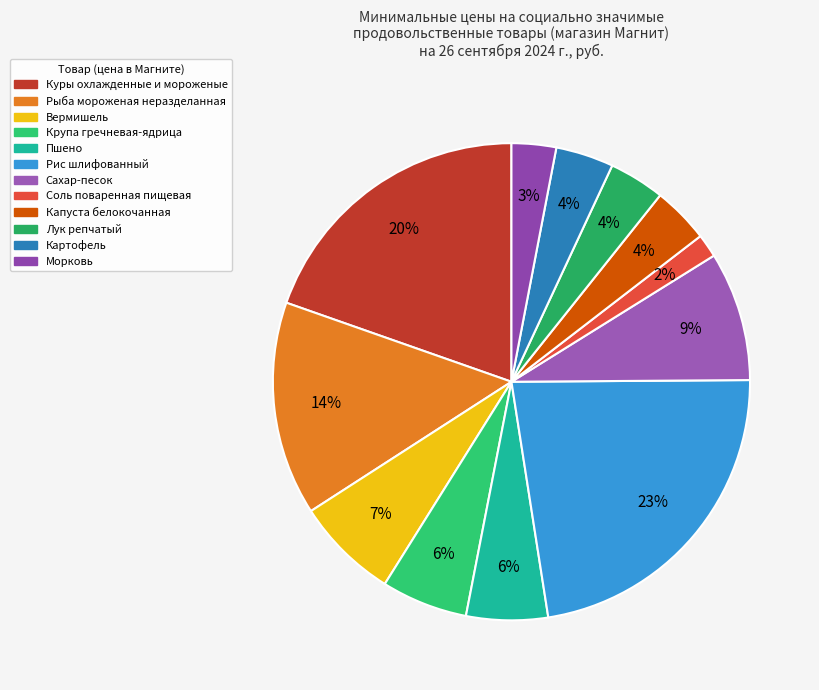

Does Крупа гречневая-ядрица represent more than half of the total?

No